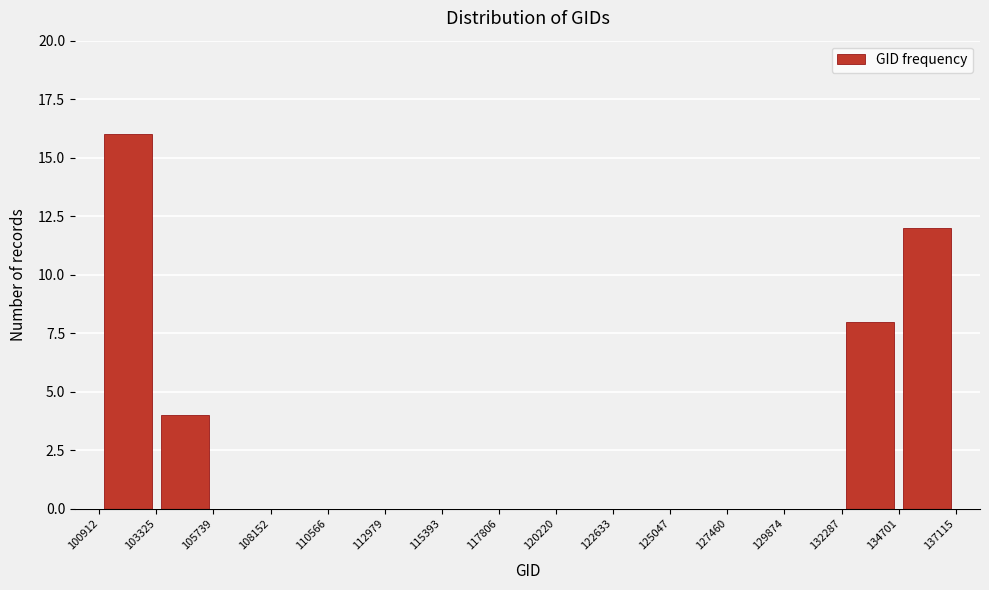

Reading left to right, list every bar in this chart as the range it spans on the x-axis followed by its height. The values are not printed on the chart, so give them approximately, as read against the axis.

100912 to 103325: 16
103325 to 105739: 4
105739 to 108152: 0
108152 to 110566: 0
110566 to 112979: 0
112979 to 115393: 0
115393 to 117806: 0
117806 to 120220: 0
120220 to 122633: 0
122633 to 125047: 0
125047 to 127460: 0
127460 to 129874: 0
129874 to 132287: 0
132287 to 134701: 8
134701 to 137115: 12